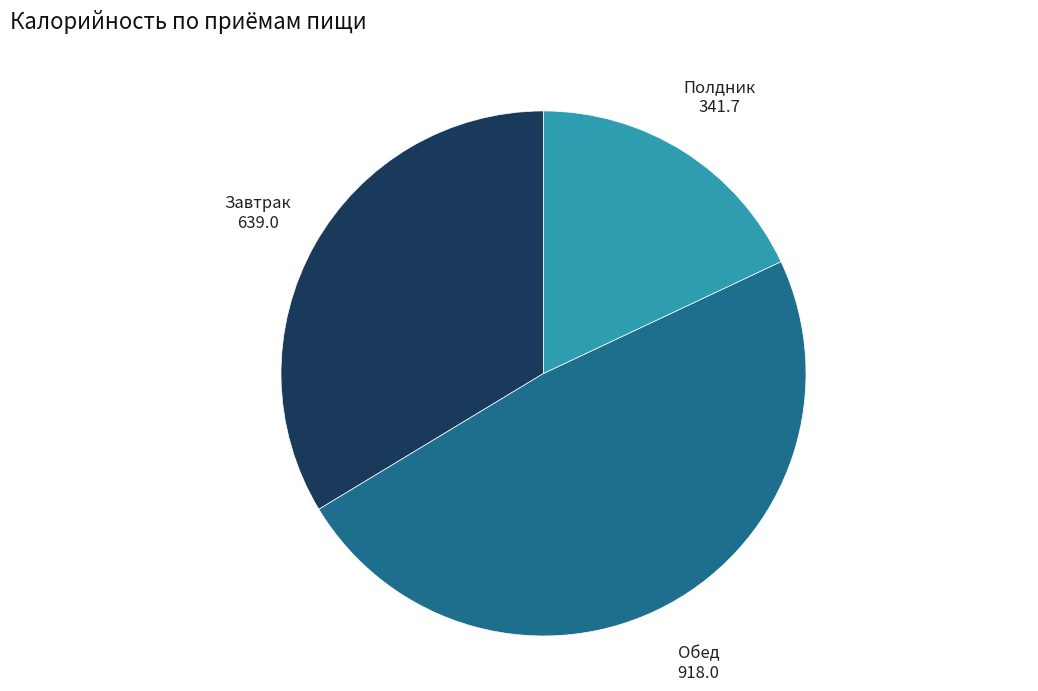

Does Полдник represent more than half of the total?

No